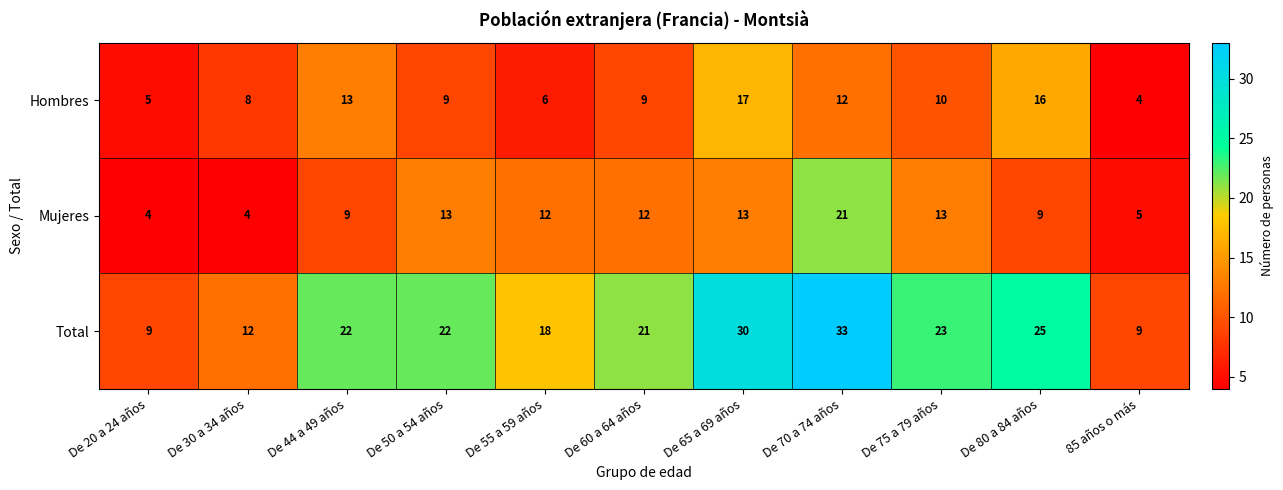

How many distinct data groups are displayed?

3